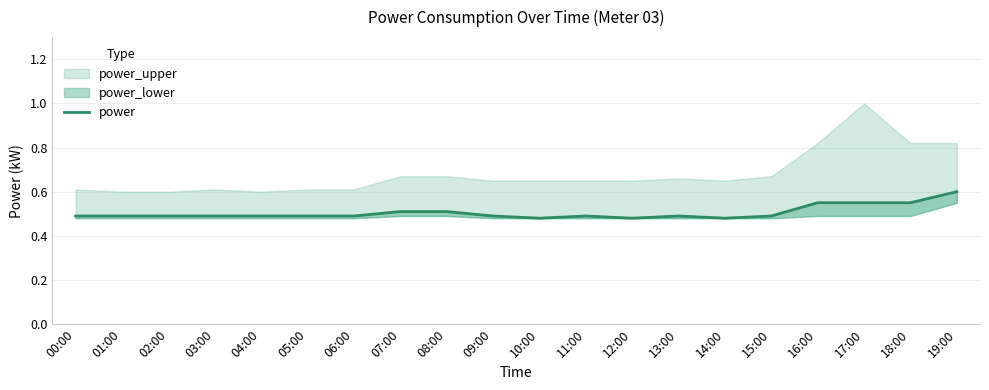

What value does the data have at 07:00?

0.5